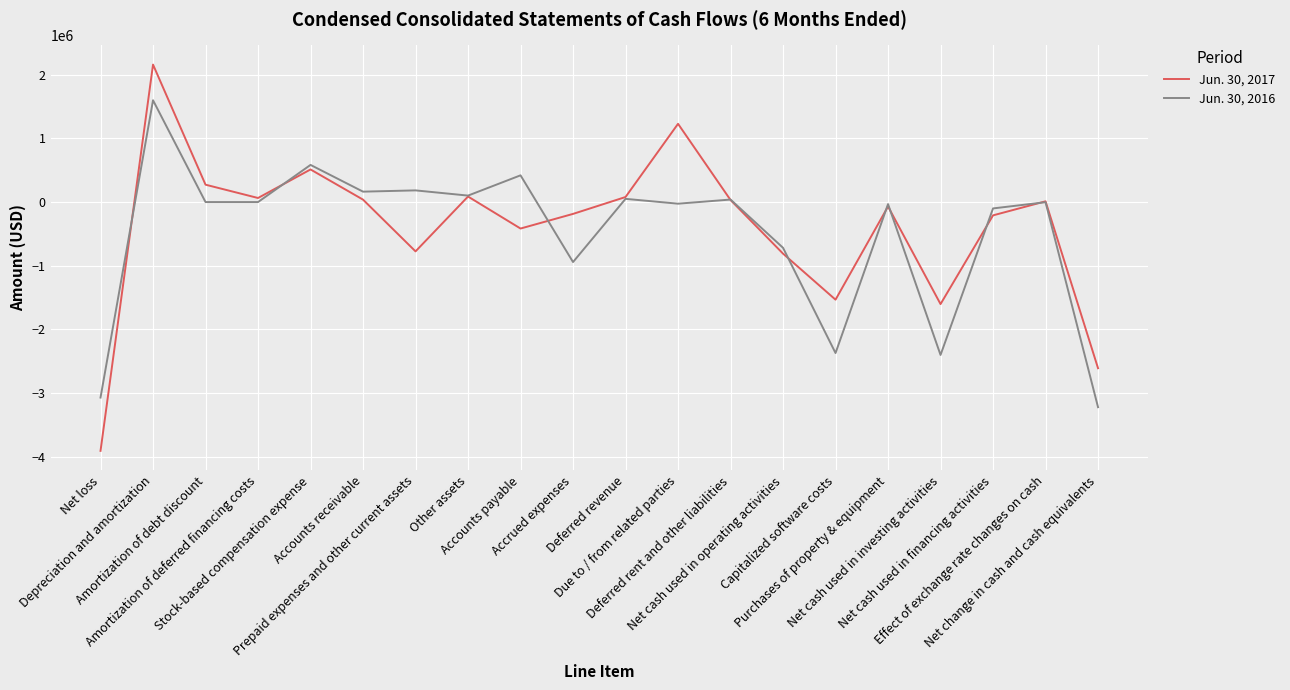

What is the difference between the maximum and minimum values in the Jun. 30, 2017 series?

6067285